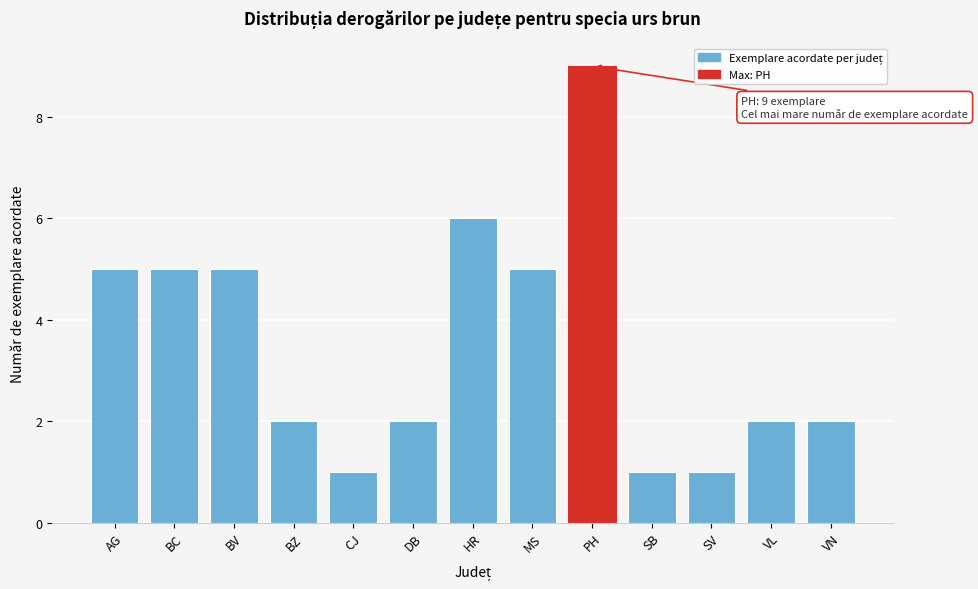

Reading left to right, transcribe all the data shown in this chart.

AG=5	BC=5	BV=5	BZ=2	CJ=1	DB=2	HR=6	MS=5	PH=9	SB=1	SV=1	VL=2	VN=2